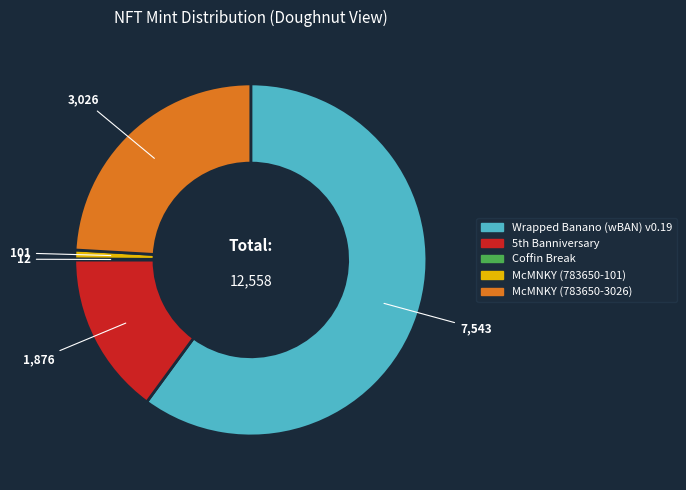

The McMNKY (783650-101) slice represents 1% of the pie. True or false?

True